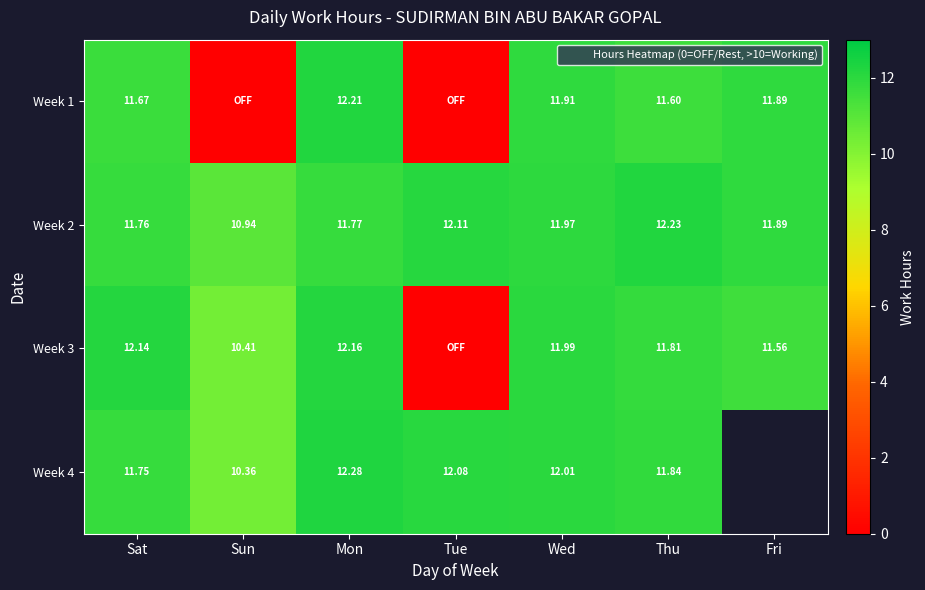

What is the greatest value displayed?

12.3